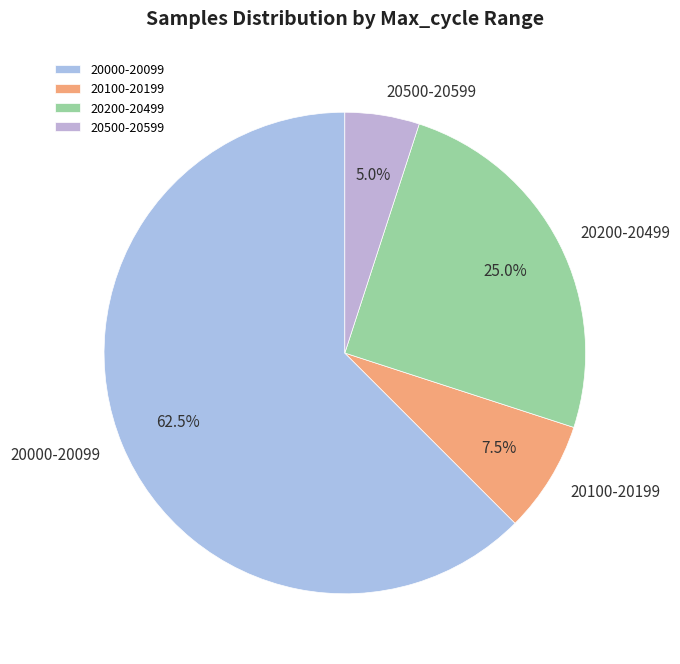

Approximately how many times larger is the value at 20000-20099 compared to 20500-20599?

12.5